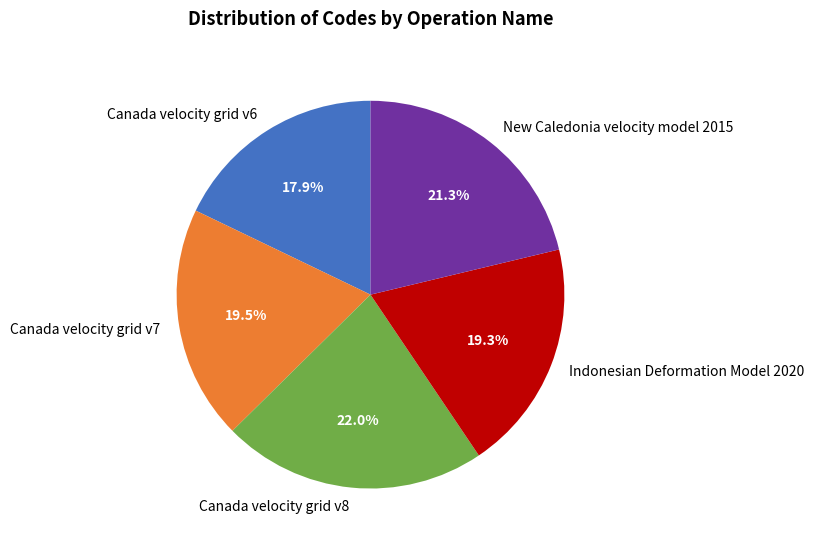

How many segments does this pie chart have?

5